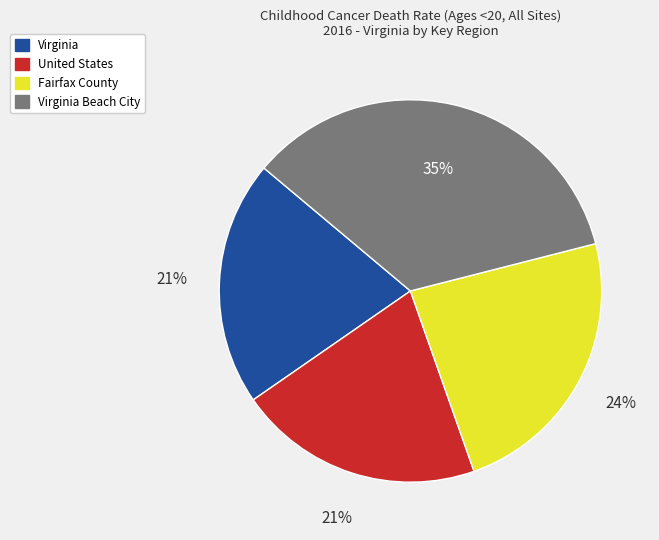

To the nearest percent, what is the average slice percentage?

25%